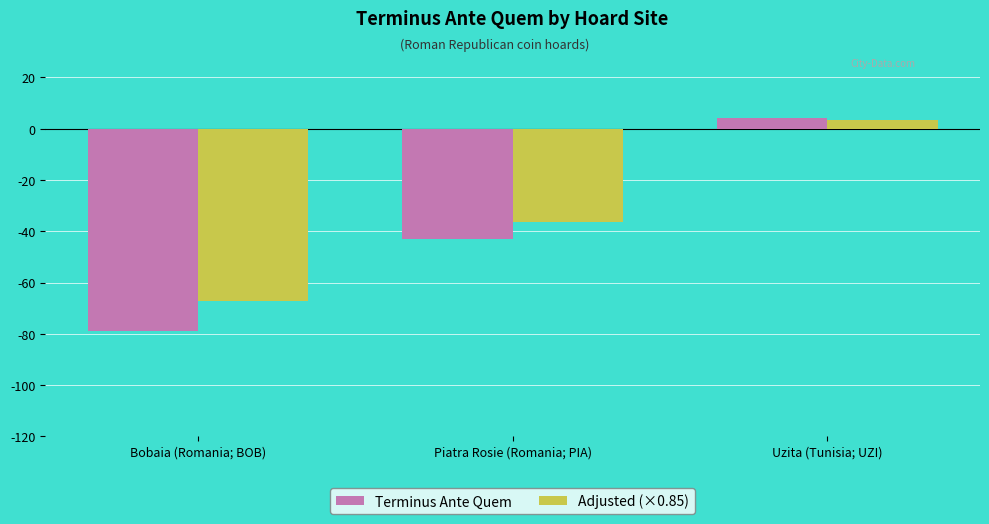

Rank the series by their average value, from highest to lowest.

Adjusted (×0.85), Terminus Ante Quem